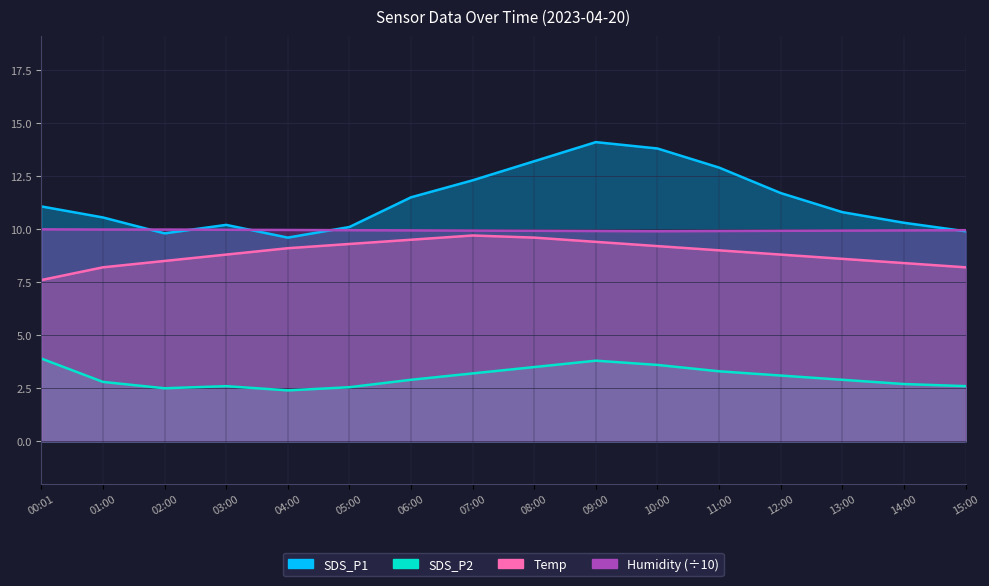

What are all the series names shown in the legend?

SDS_P1, SDS_P2, Temp, Humidity